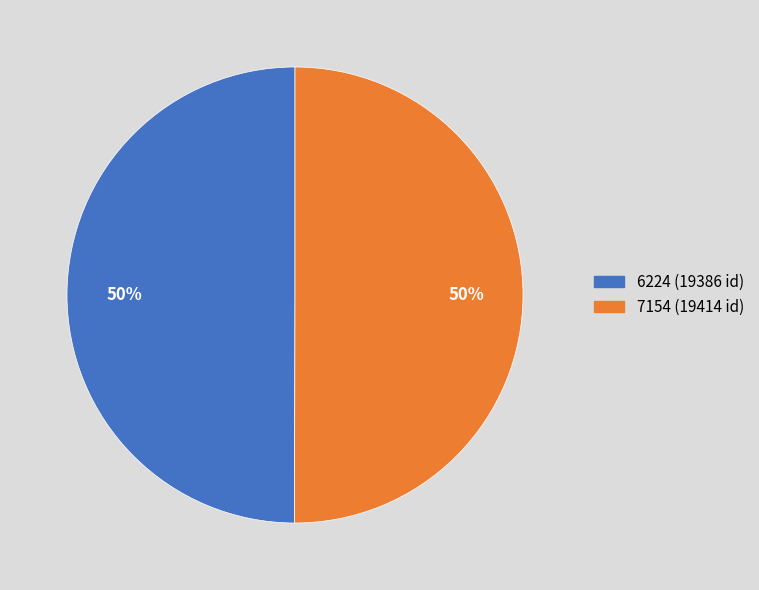

Approximately how many times larger is the value at 7154 compared to 6224?

1.0